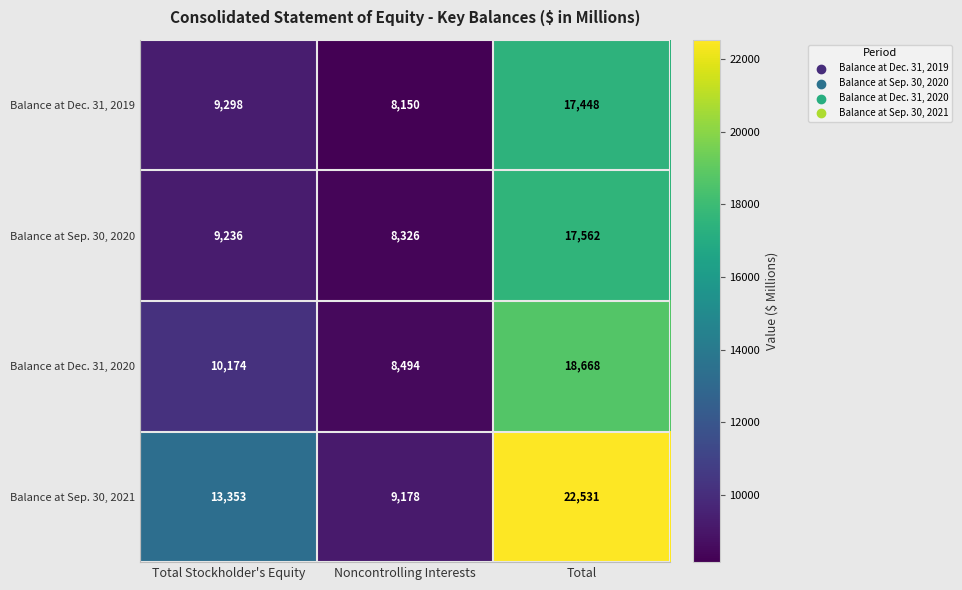

What is the maximum value for Balance at Sep. 30, 2020?

17562